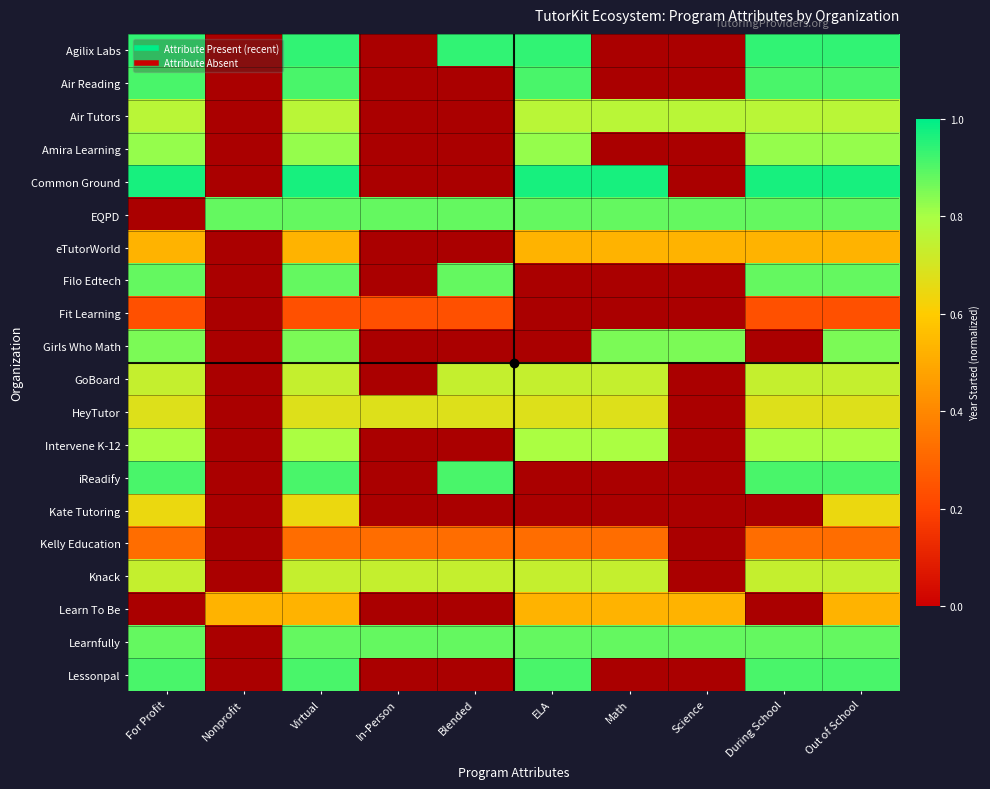

What is the total value across all series at Science?

3.7